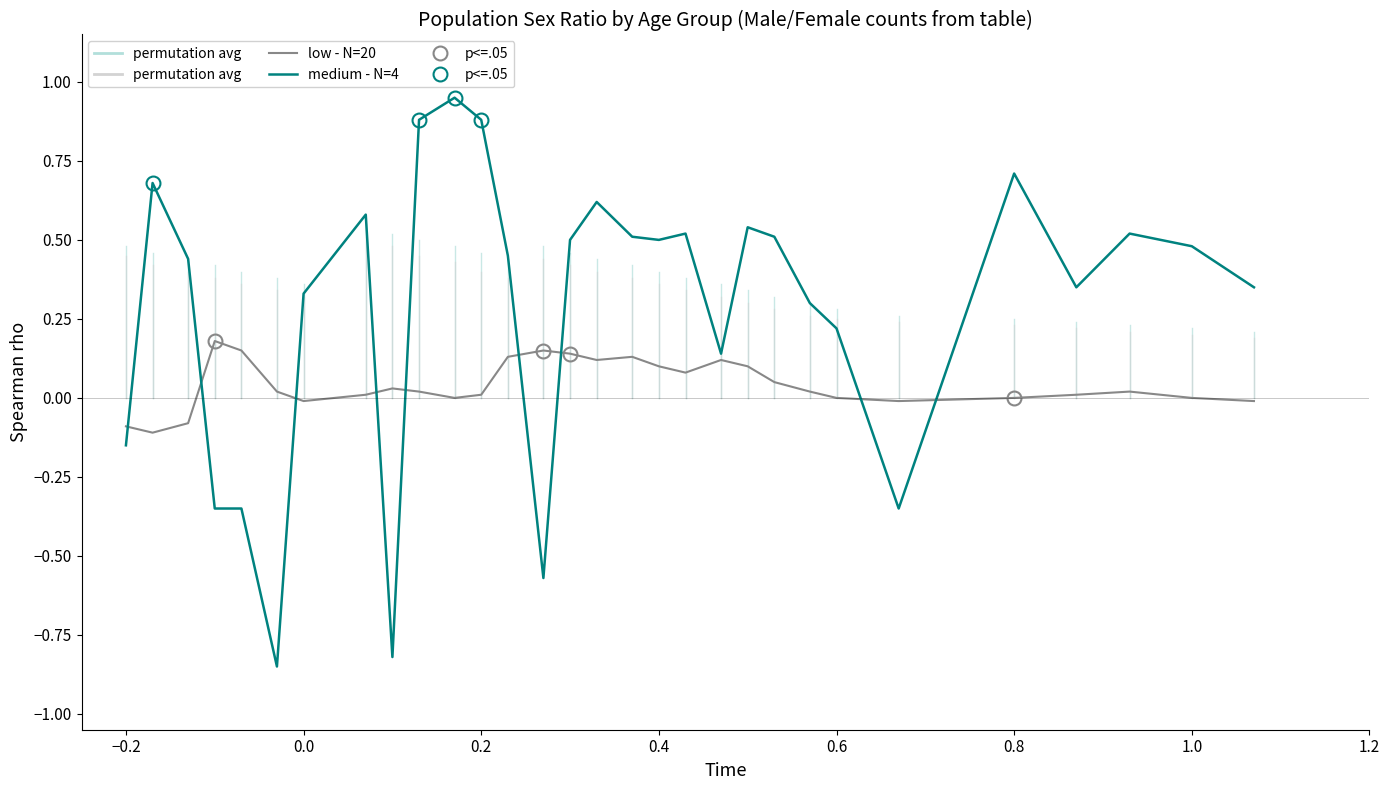

How many intersections are there between medium - N=4 and low - N=20?

9